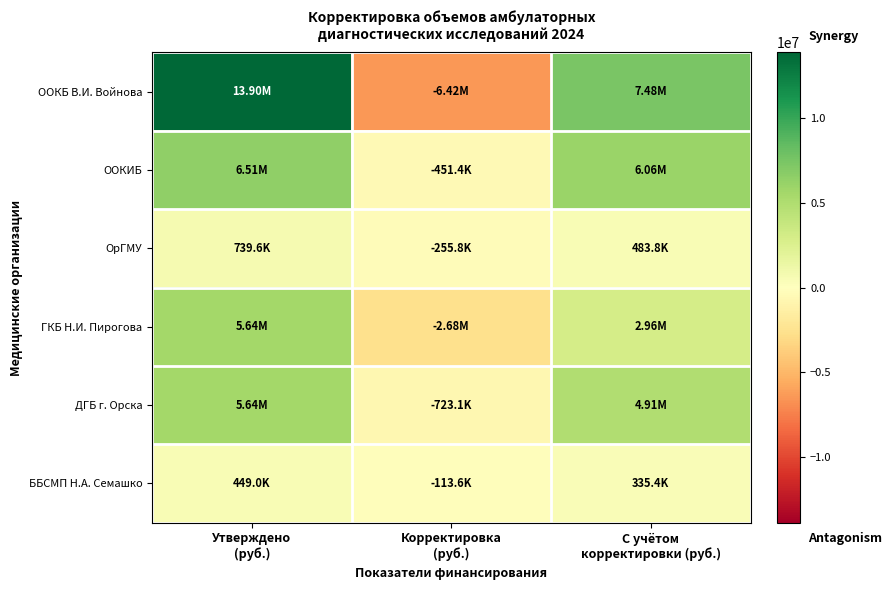

Reading left to right, what are all the values shown in this chart?

ООКБ В.И. Войнова: Утверждено
(руб.)=13902497.9	Корректировка
(руб.)=-6424619.7	С учётом
корректировки (руб.)=7477878.2
ООКИБ: Утверждено
(руб.)=6507990.0	Корректировка
(руб.)=-451444.9	С учётом
корректировки (руб.)=6056545.1
ОрГМУ: Утверждено
(руб.)=739623.7	Корректировка
(руб.)=-255828.1	С учётом
корректировки (руб.)=483795.6
ГКБ Н.И. Пирогова: Утверждено
(руб.)=5641412.5	Корректировка
(руб.)=-2679833.6	С учётом
корректировки (руб.)=2961578.9
ДГБ г. Орска: Утверждено
(руб.)=5636397.5	Корректировка
(руб.)=-723051.0	С учётом
корректировки (руб.)=4913346.5
ББСМП Н.А. Семашко: Утверждено
(руб.)=448982.9	Корректировка
(руб.)=-113613.0	С учётом
корректировки (руб.)=335369.9